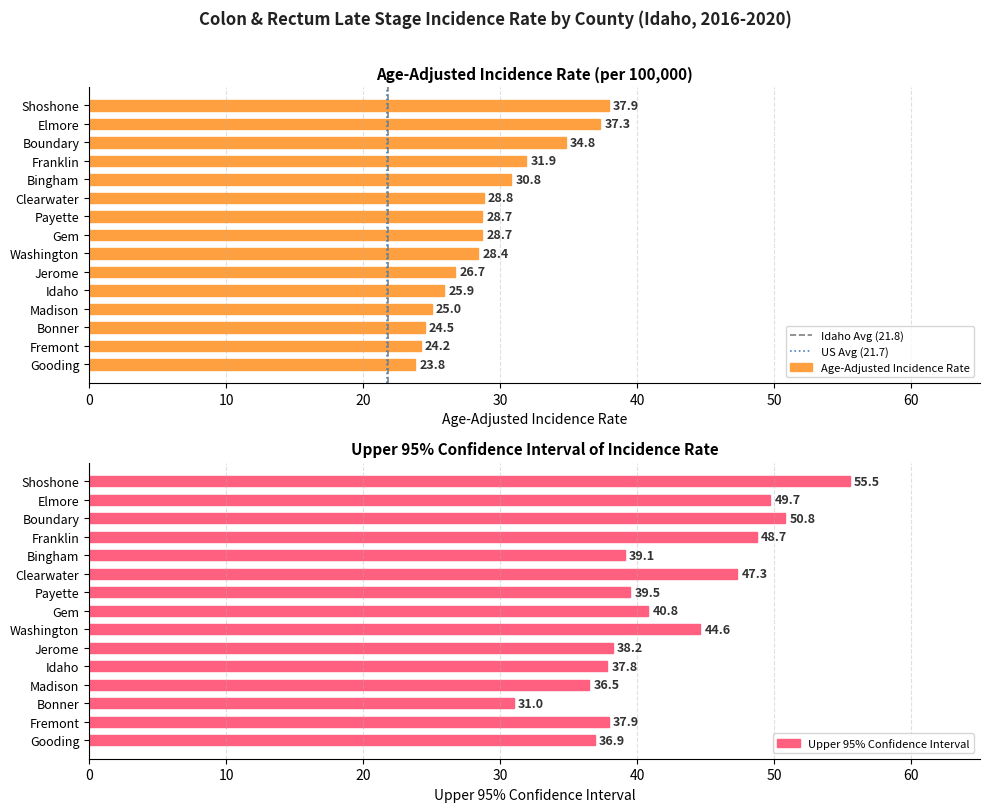

What is the value of the Upper 95% CI bar at the 3rd from the left?

50.8